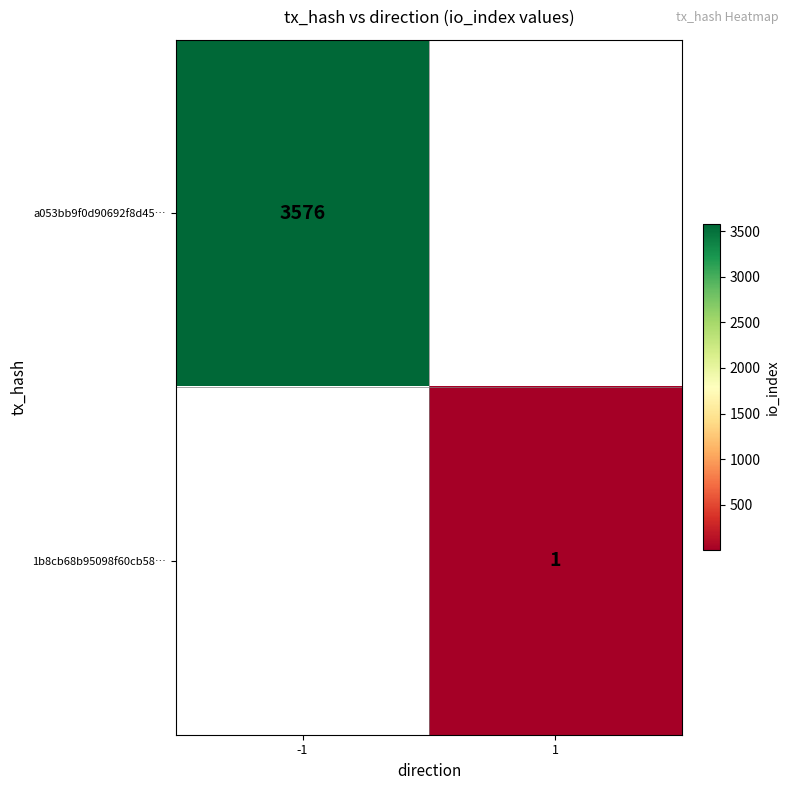

Which has a higher value, 1 or -1?

-1